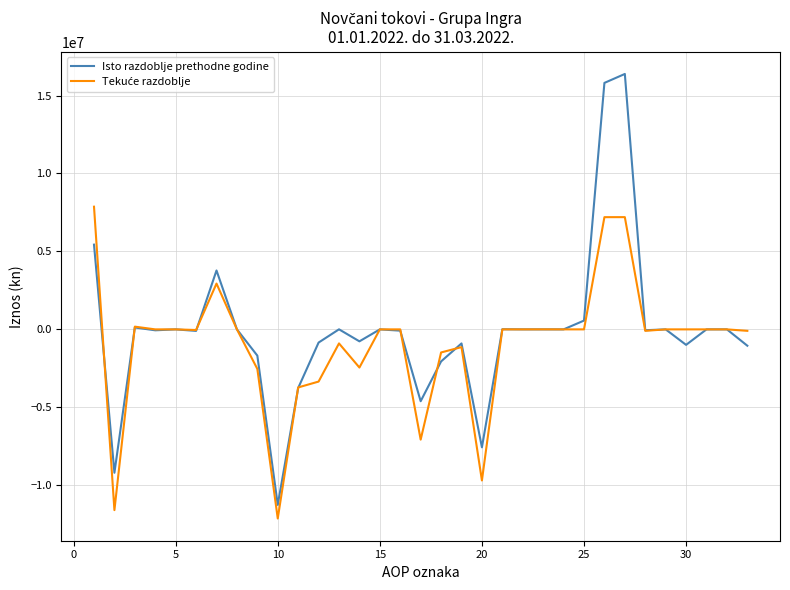

What is the highest value of the Isto razdoblje prethodne godine series?

16385445